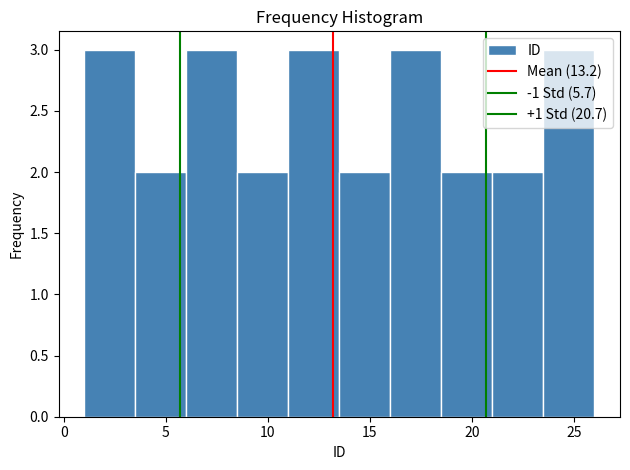

Reading left to right, transcribe this chart: for each bar, give the range it covers on the x-axis and its height. The values are not printed on the chart, so give them approximately, as read against the axis.

1.0 to 3.5: 3
3.5 to 6.0: 2
6.0 to 8.5: 3
8.5 to 11.0: 2
11.0 to 13.5: 3
13.5 to 16.0: 2
16.0 to 18.5: 3
18.5 to 21.0: 2
21.0 to 23.5: 2
23.5 to 26.0: 3